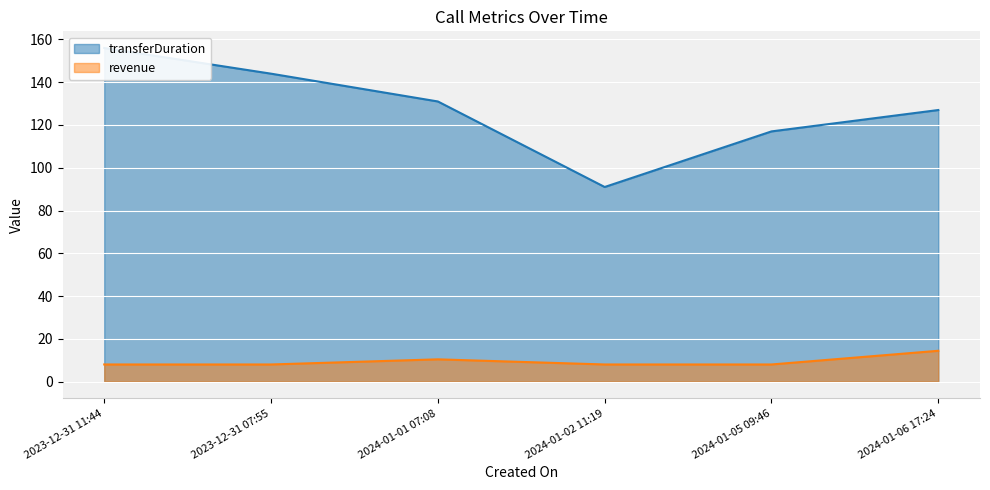

Reading right to left, list all the values displayed in this chart.

transferDuration: 2024-01-06 17:24=127.0	2024-01-05 09:46=117.0	2024-01-02 11:19=91.0	2024-01-01 07:08=131.0	2023-12-31 07:55=144.0	2023-12-31 11:44=156.0
revenue: 2024-01-06 17:24=14.4	2024-01-05 09:46=8.0	2024-01-02 11:19=8.0	2024-01-01 07:08=10.4	2023-12-31 07:55=8.0	2023-12-31 11:44=8.0